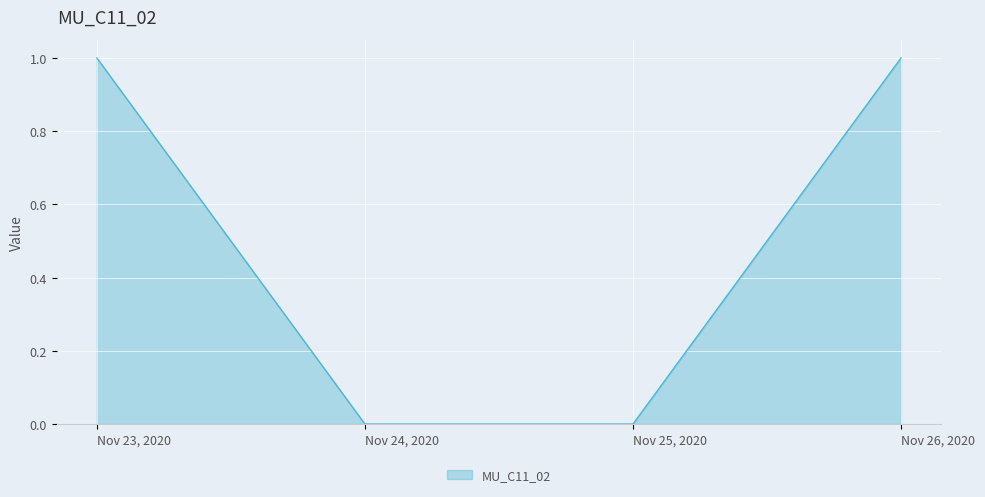

What is the difference between the maximum and minimum values?

1